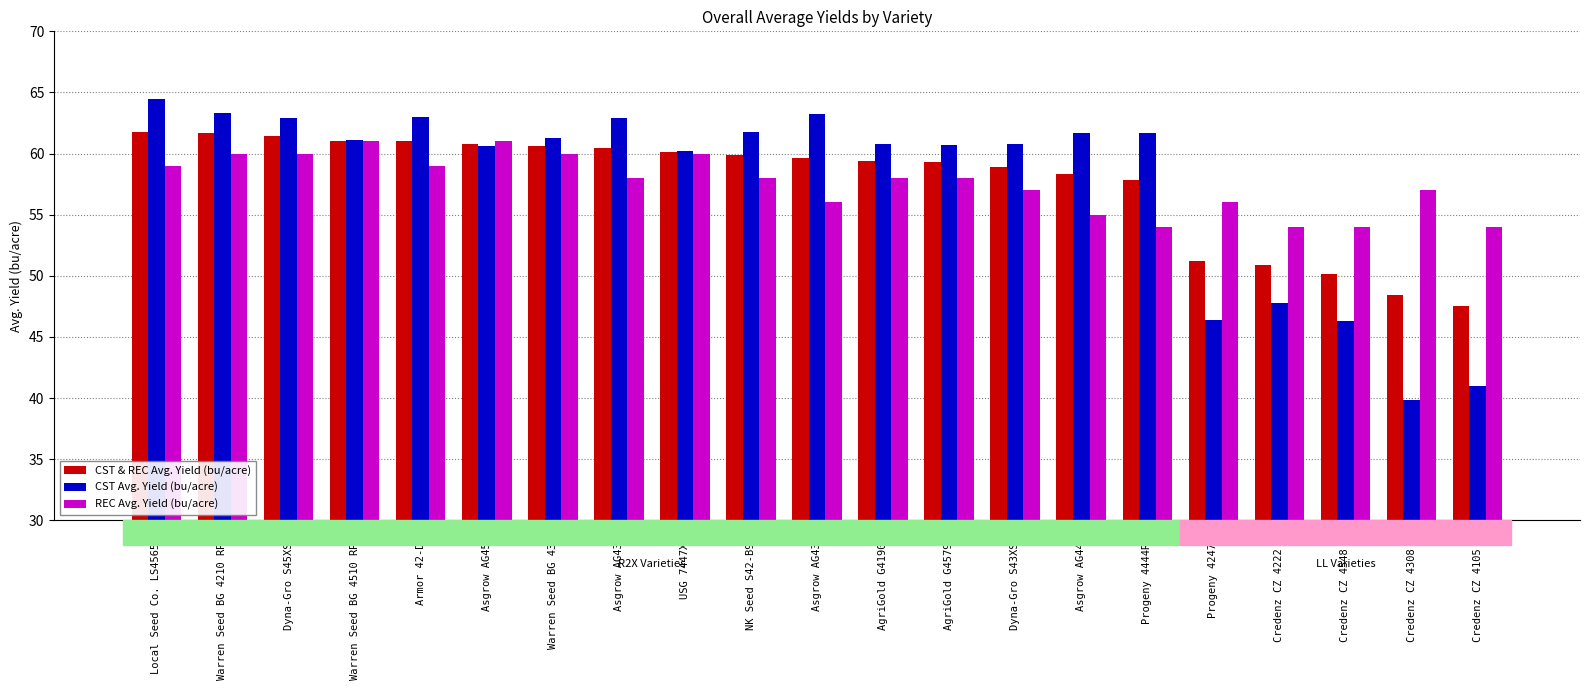

What is the total value across all series at Credenz CZ 4222 LL?

152.7